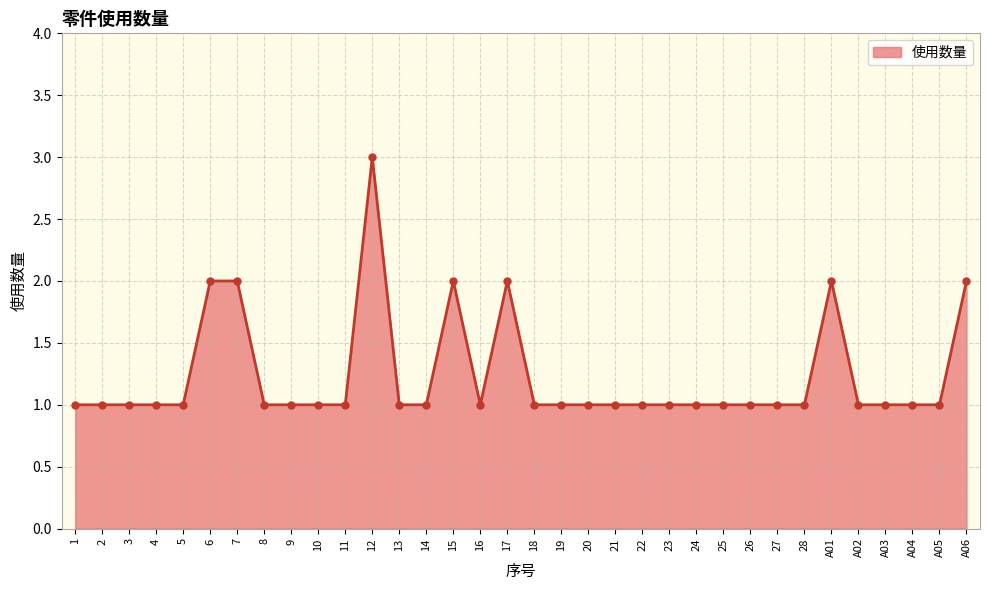

What is the label of the 8th point from the right?

27